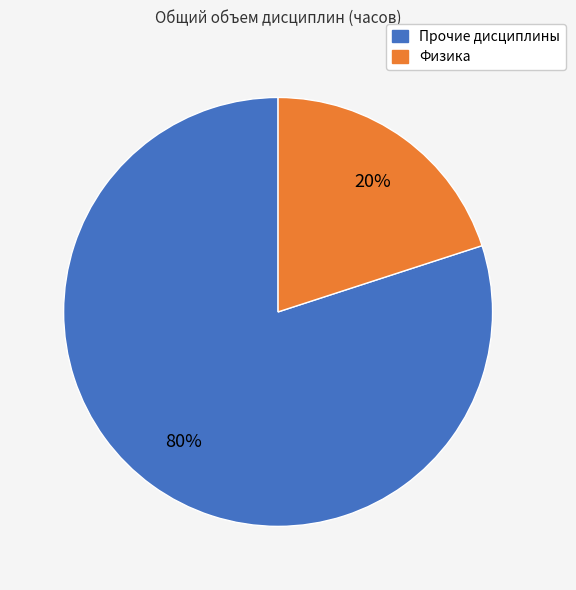

Is there any slice that represents more than half of the pie?

Yes